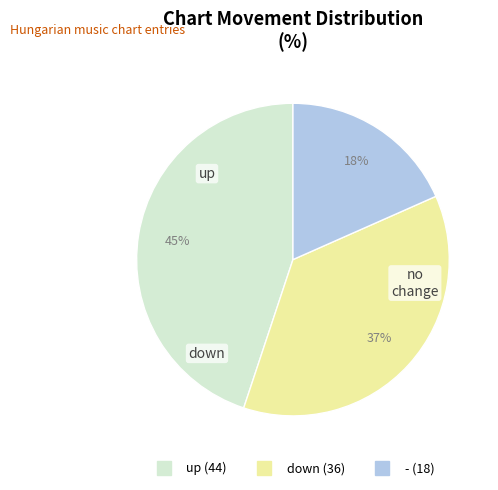

To the nearest percent, what portion does - represent?

18%